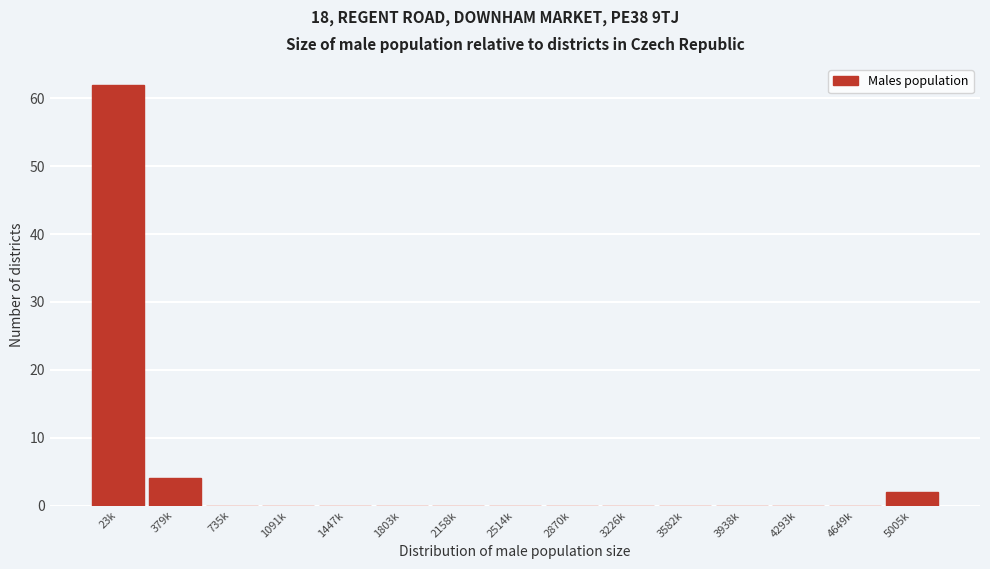

Reading left to right, extract all data points from this chart.

23k=62	379k=4	735k=0	1091k=0	1447k=0	1803k=0	2158k=0	2514k=0	2870k=0	3226k=0	3582k=0	3938k=0	4293k=0	4649k=0	5005k=2